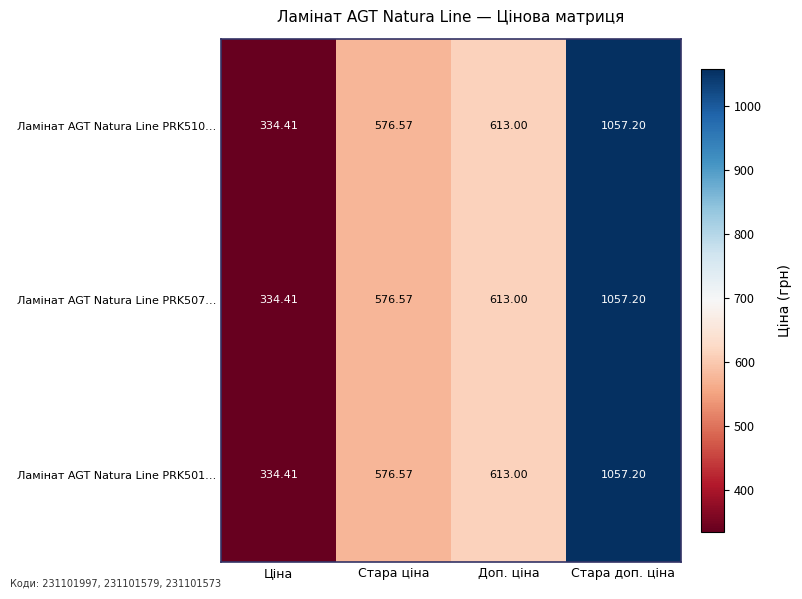

At how many categories does at least one series exceed 577?

2